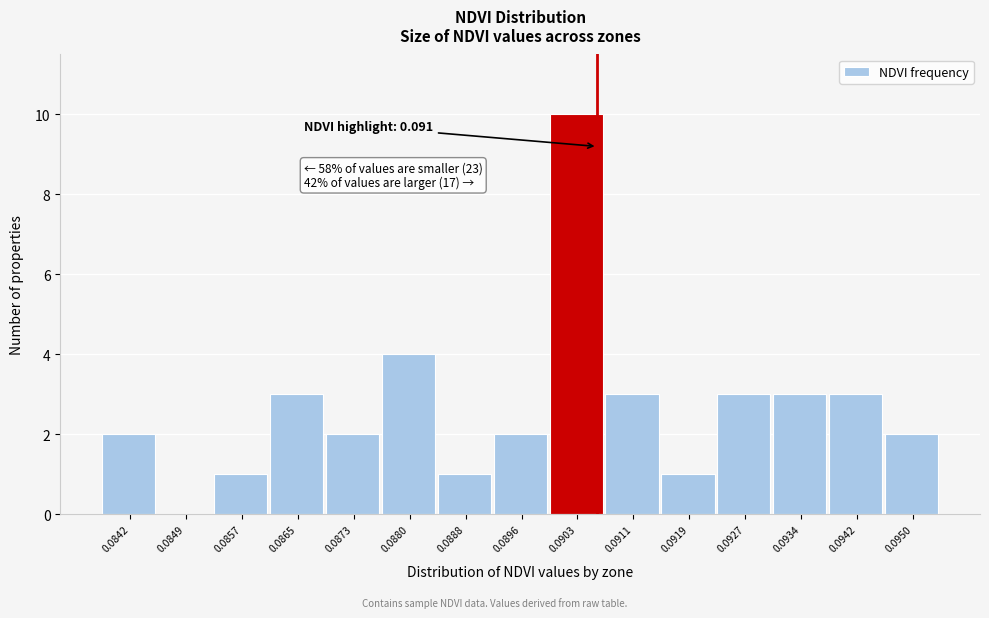

Reading left to right, list all the values displayed in this chart.

0.0842=2	0.0849=0	0.0857=1	0.0865=3	0.0873=2	0.0880=4	0.0888=1	0.0896=2	0.0903=10	0.0911=3	0.0919=1	0.0927=3	0.0934=3	0.0942=3	0.0950=2